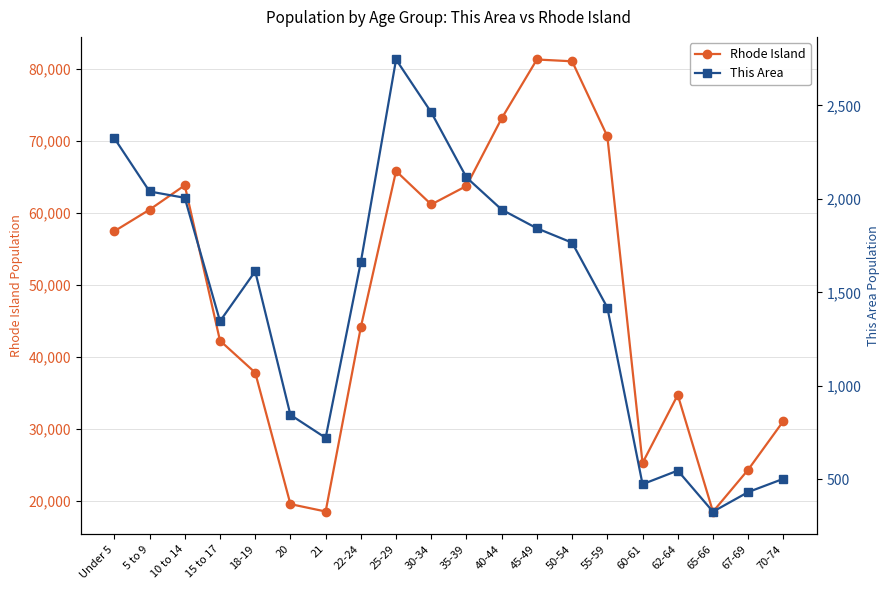

List the series in order of their overall mean, highest first.

Rhode Island, This Area